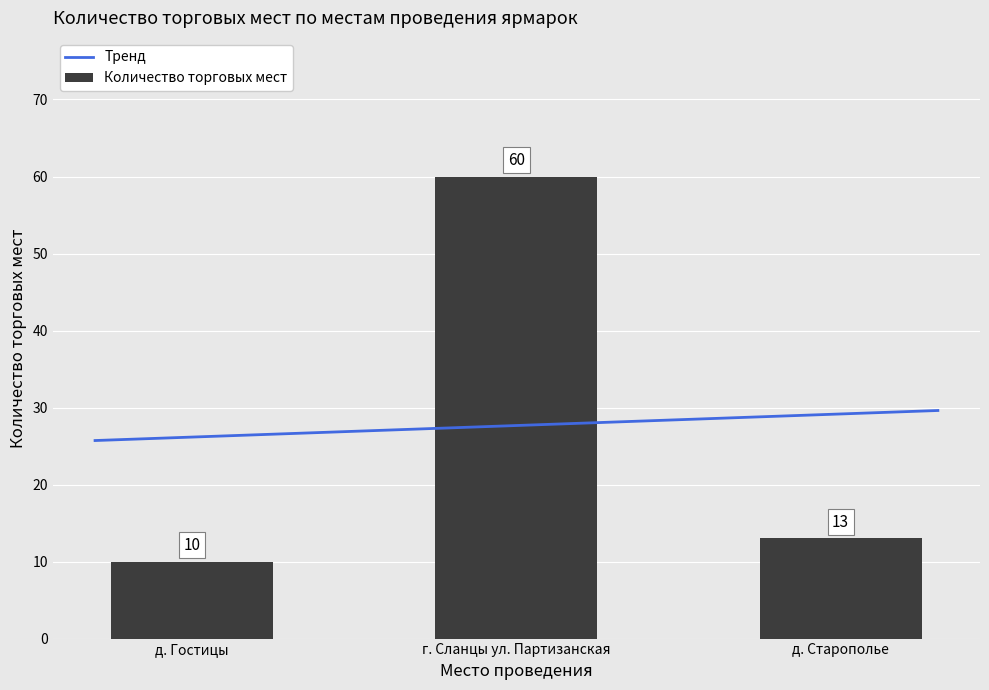

True or false: the data shows 60 at г. Сланцы ул. Партизанская.

True